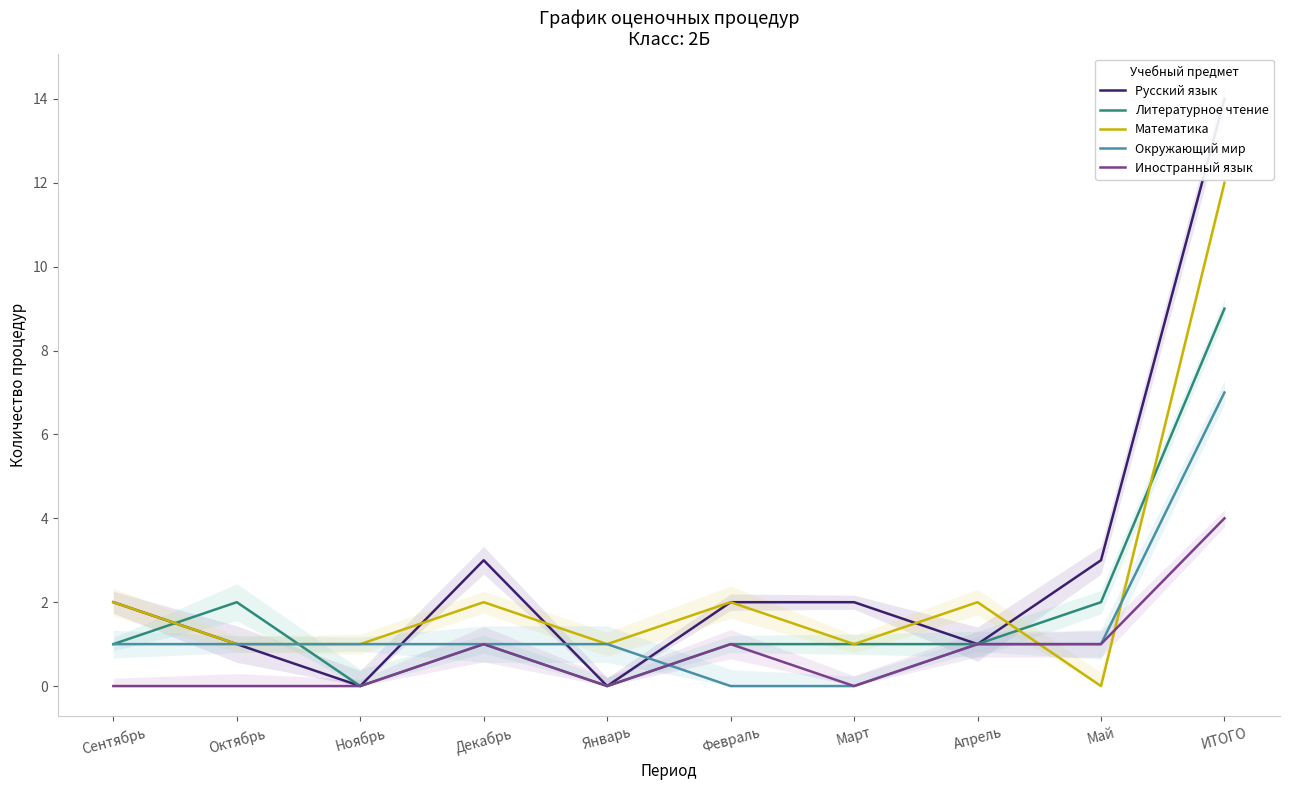

List the labels in order of Литературное чтение value, smallest first.

Ноябрь, Январь, Сентябрь, Декабрь, Февраль, Март, Апрель, Октябрь, Май, ИТОГО